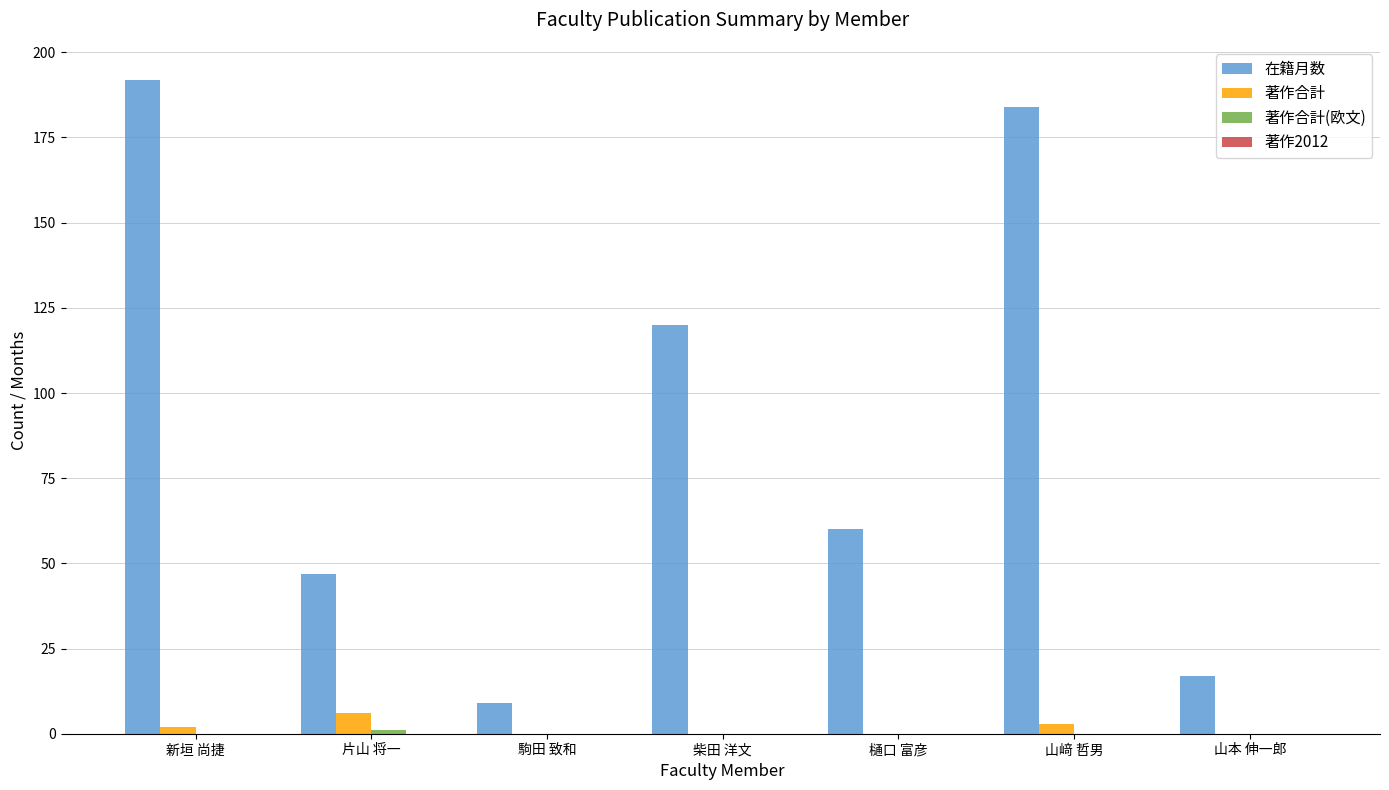

Which series has the largest total across all categories?

在籍月数